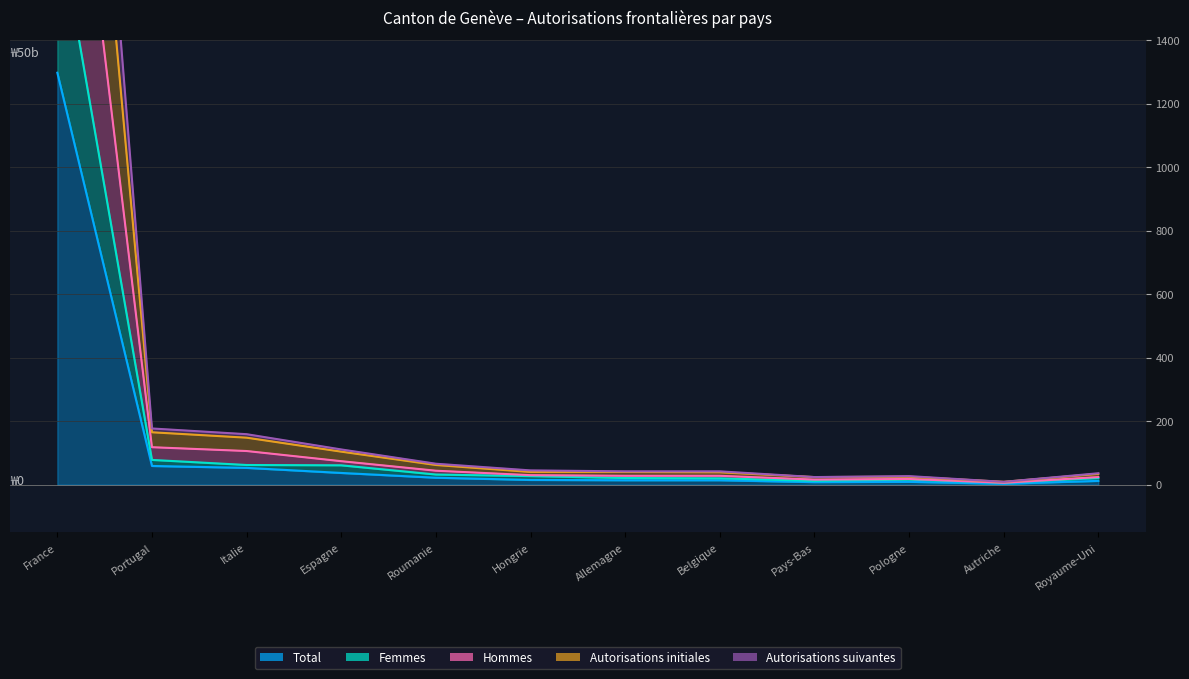

What is the average value of the Autorisations suivantes series?

386